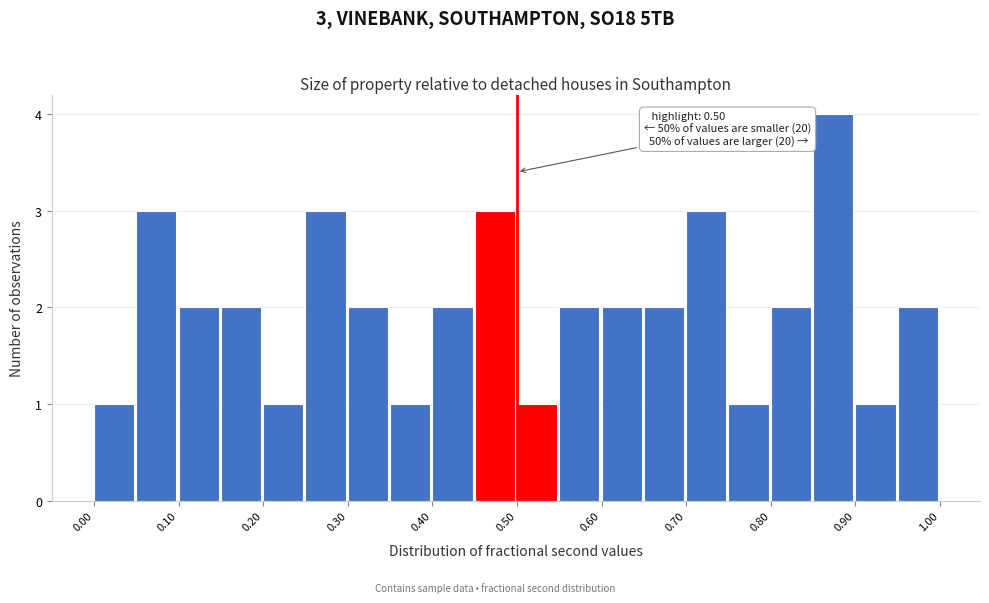

Over which range of the x-axis is the bar tallest?

0.85 to 0.90